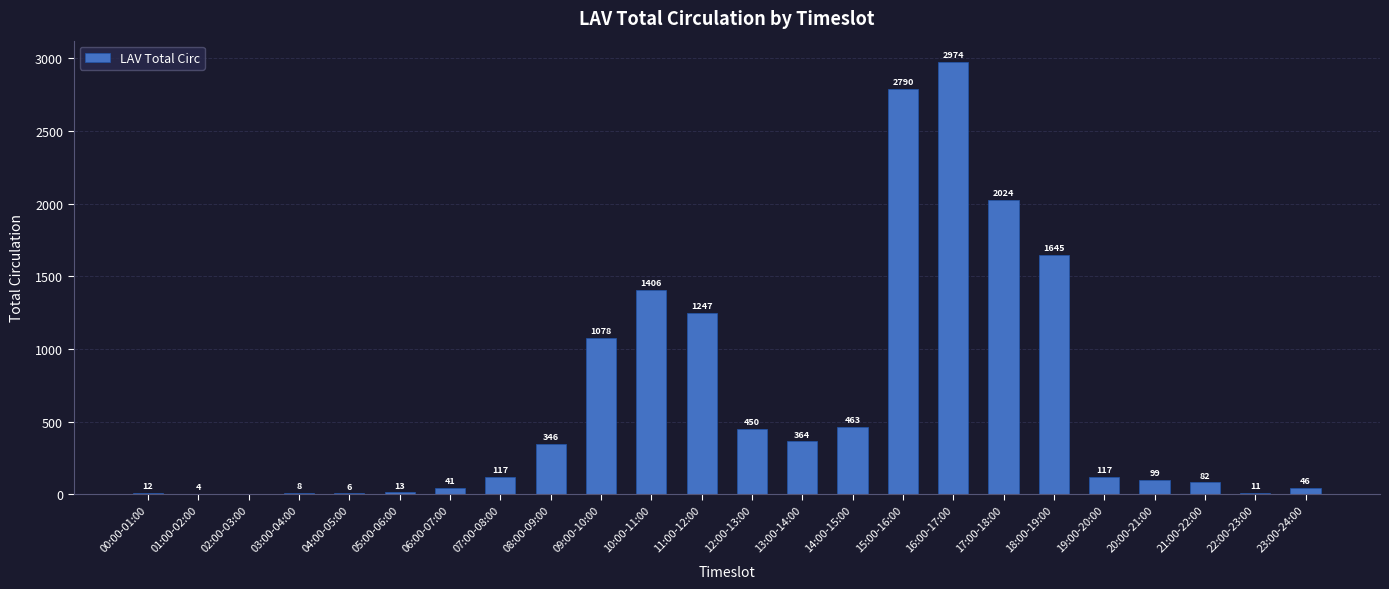

Reading right to left, extract all data points from this chart.

23:00-24:00=46	22:00-23:00=11	21:00-22:00=82	20:00-21:00=99	19:00-20:00=117	18:00-19:00=1645	17:00-18:00=2024	16:00-17:00=2974	15:00-16:00=2790	14:00-15:00=463	13:00-14:00=364	12:00-13:00=450	11:00-12:00=1247	10:00-11:00=1406	09:00-10:00=1078	08:00-09:00=346	07:00-08:00=117	06:00-07:00=41	05:00-06:00=13	04:00-05:00=6	03:00-04:00=8	02:00-03:00=0	01:00-02:00=4	00:00-01:00=12